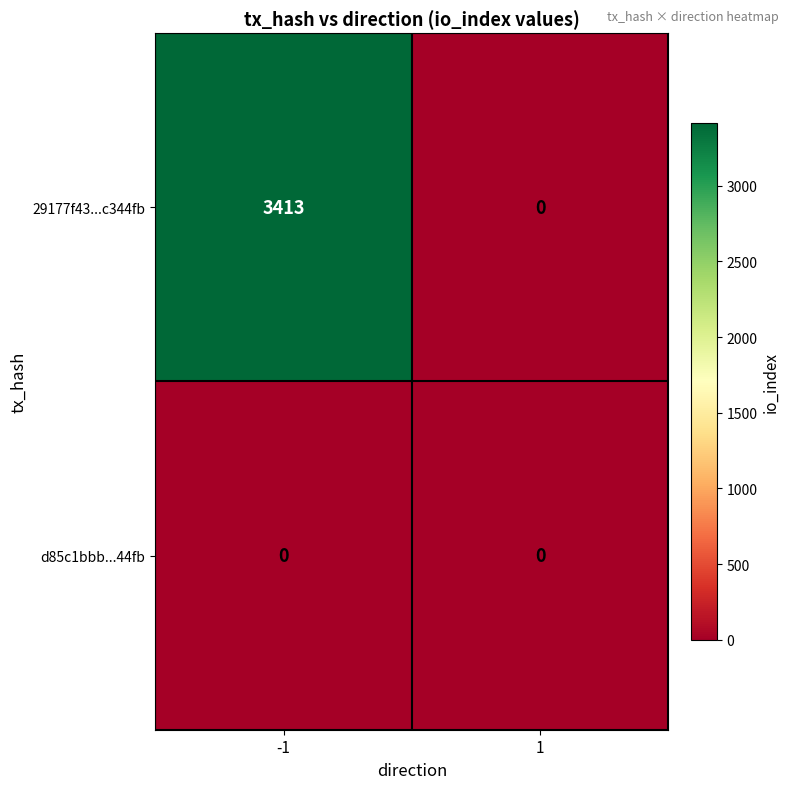

Is it true that 29177f43...c344fb equals 4552 at -1?

False